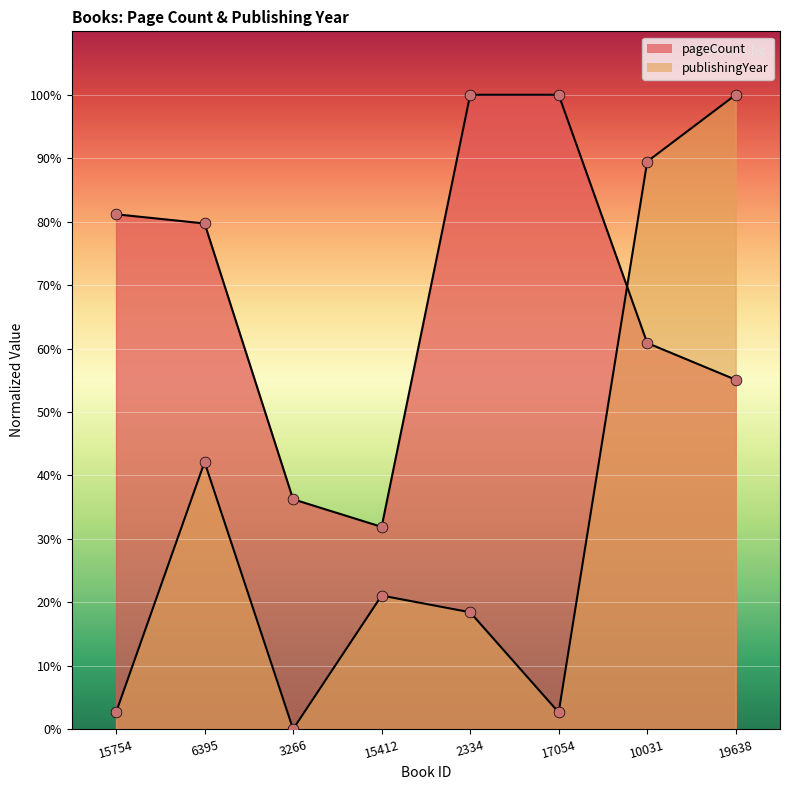

Which series has the widest spread of Y values?

publishingYear